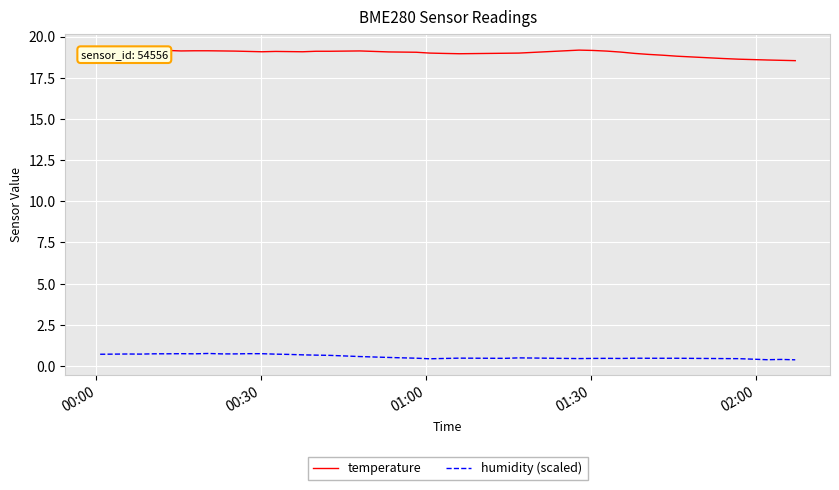

True or false: temperature and humidity (scaled) intersect in this chart.

False